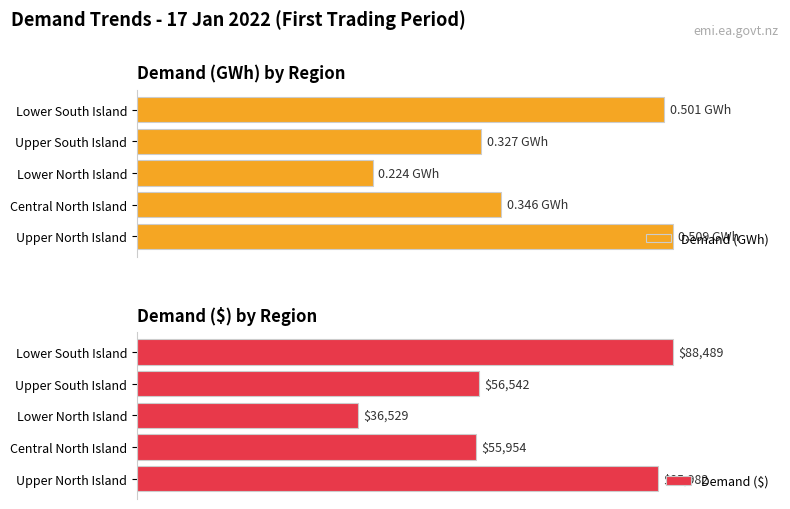

How many bars are there in each group?

2